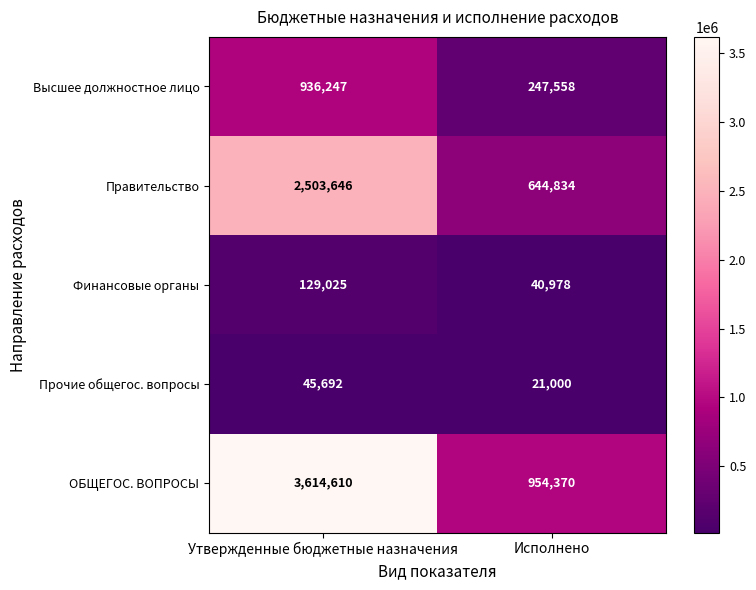

What is the sum of all ОБЩЕГОС. ВОПРОСЫ values?

4568980